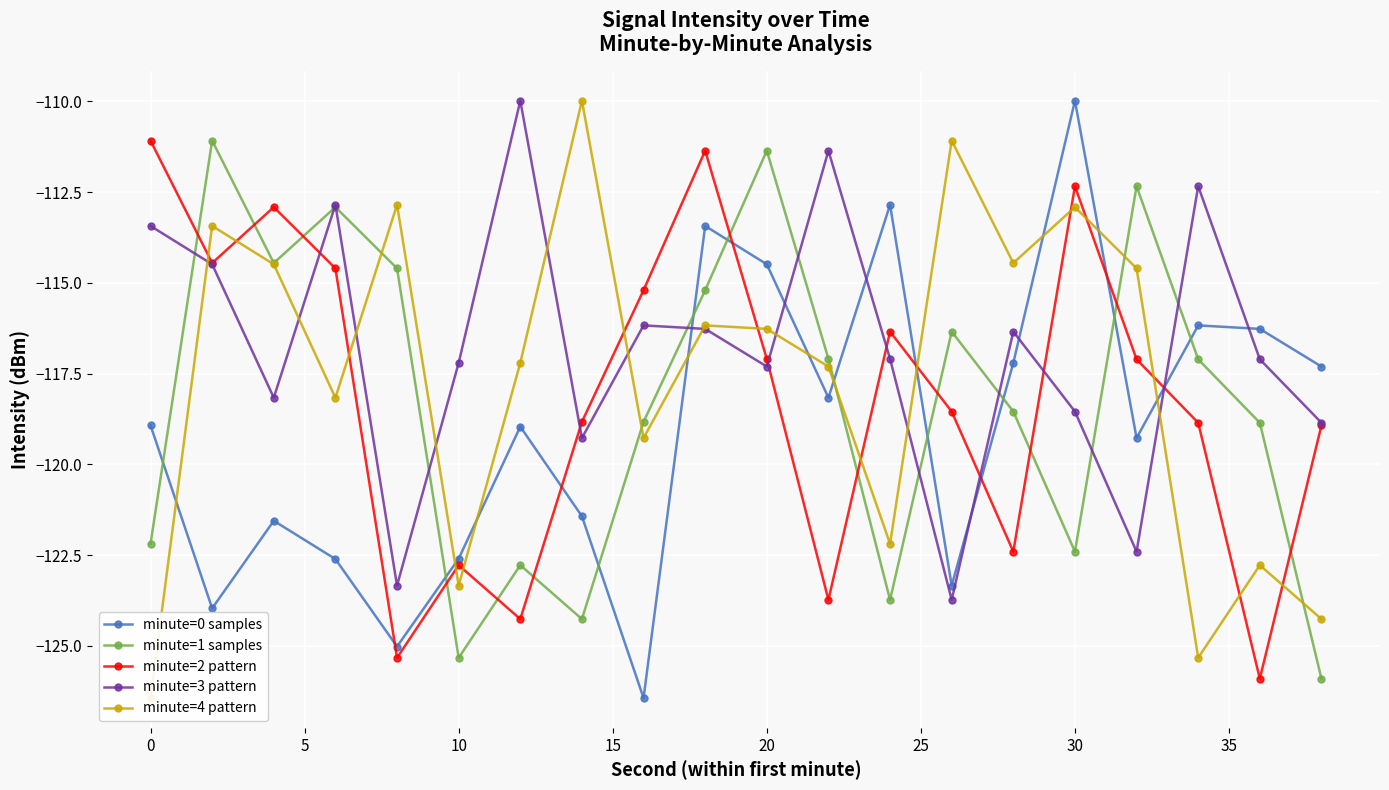

What is the minimum value for minute=3 pattern?

-123.7